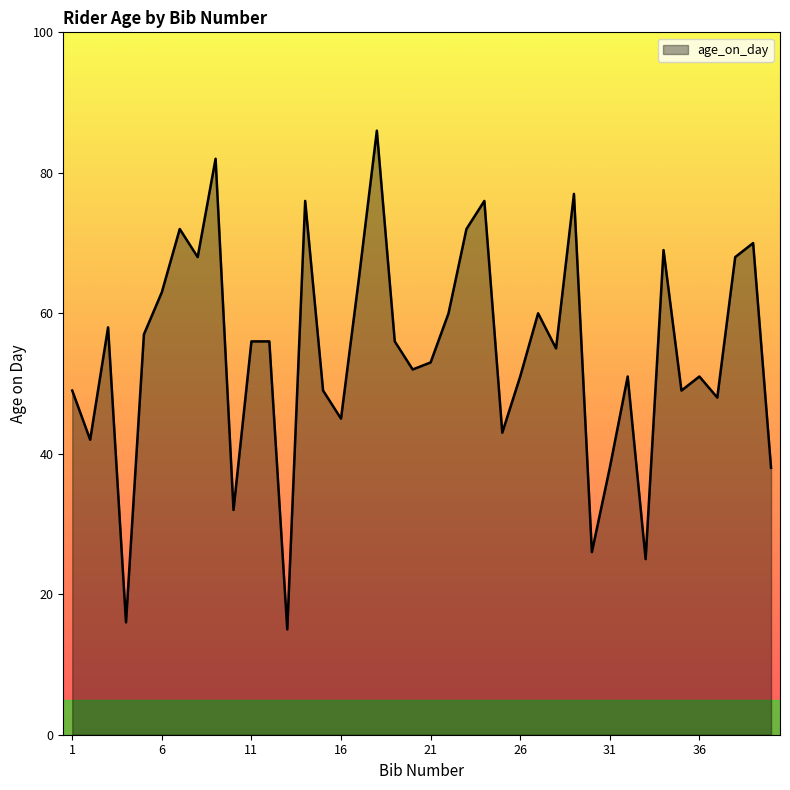

What is the minimum value shown in the chart?

15